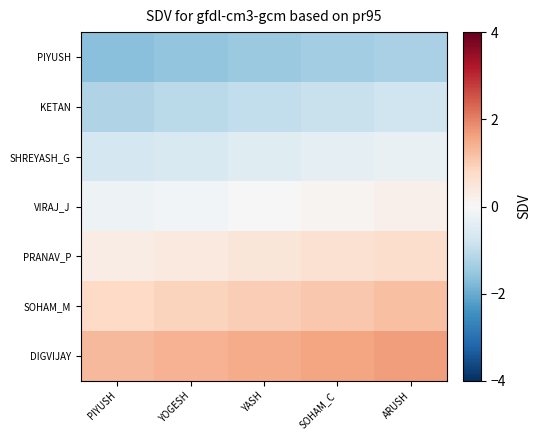

What is the spread (max minus min) of values at SOHAM_C?

3.0